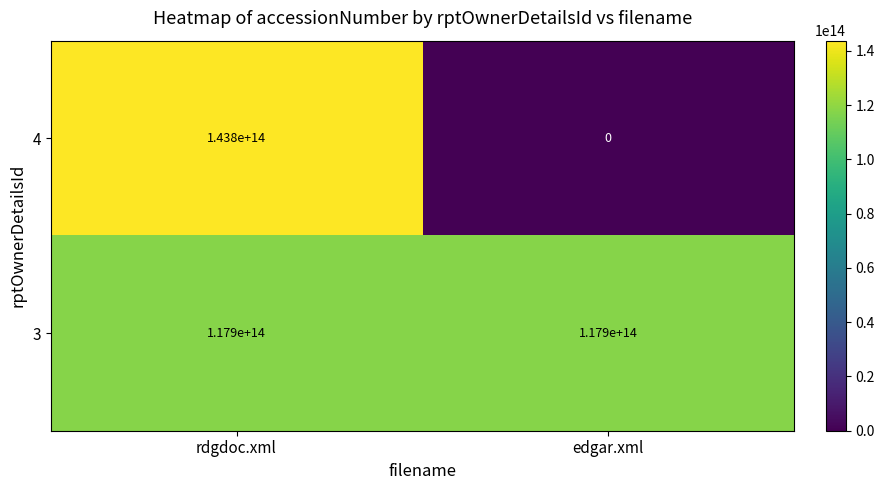

What is the difference between the 4 values at rdgdoc.xml and edgar.xml?

143800000000000